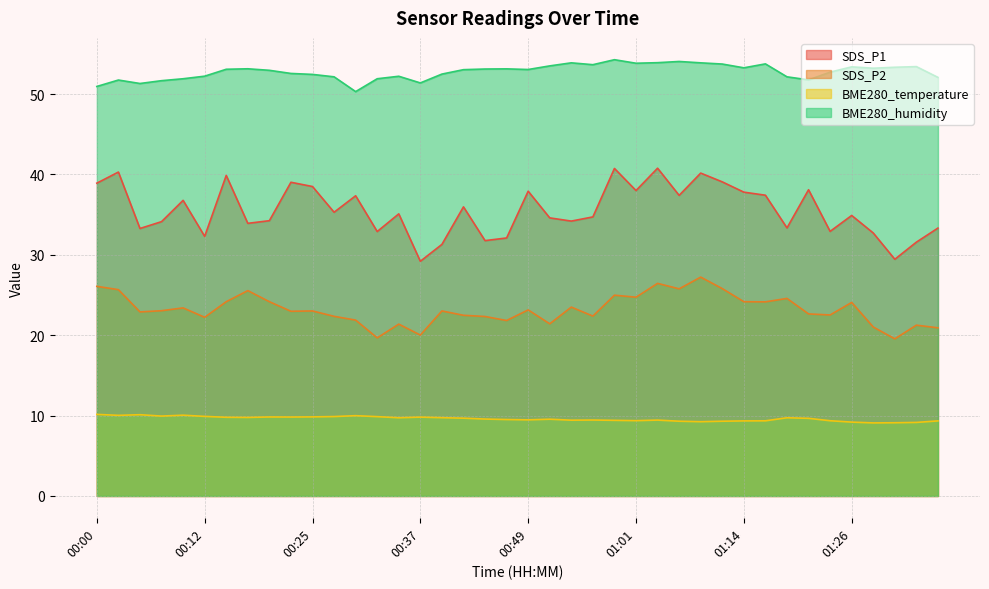

True or false: SDS_P1 and BME280_humidity cross at least once.

False